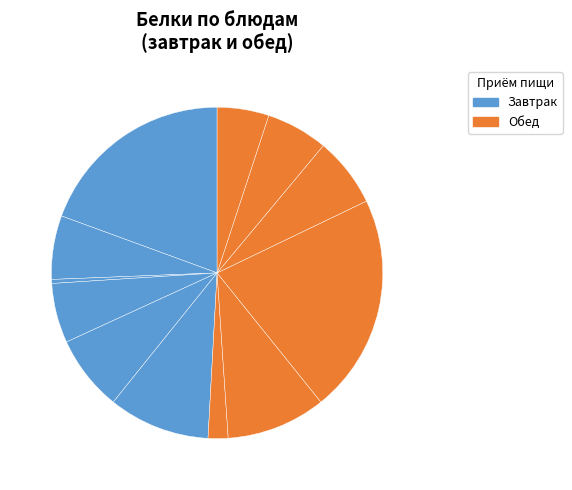

Count the number of slices in the pie.

12